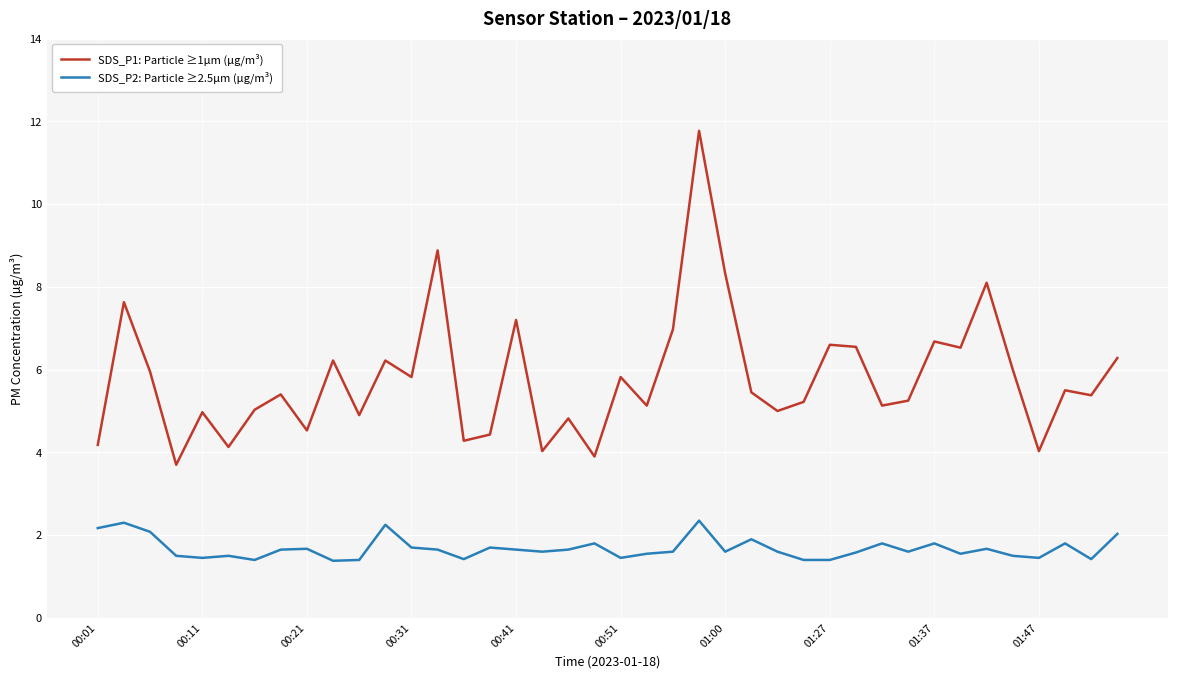

Rank the series by their maximum value, from lowest to highest.

SDS_P2: Particle ≥2.5µm (µg/m³), SDS_P1: Particle ≥1µm (µg/m³)